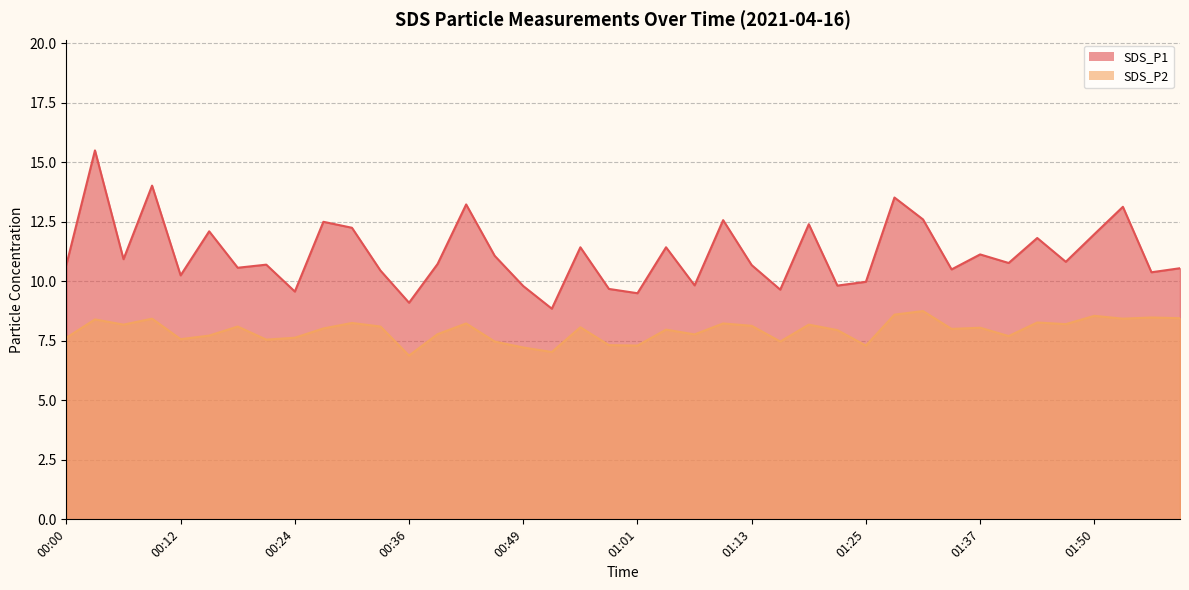

What is the minimum value shown in the chart?

6.9